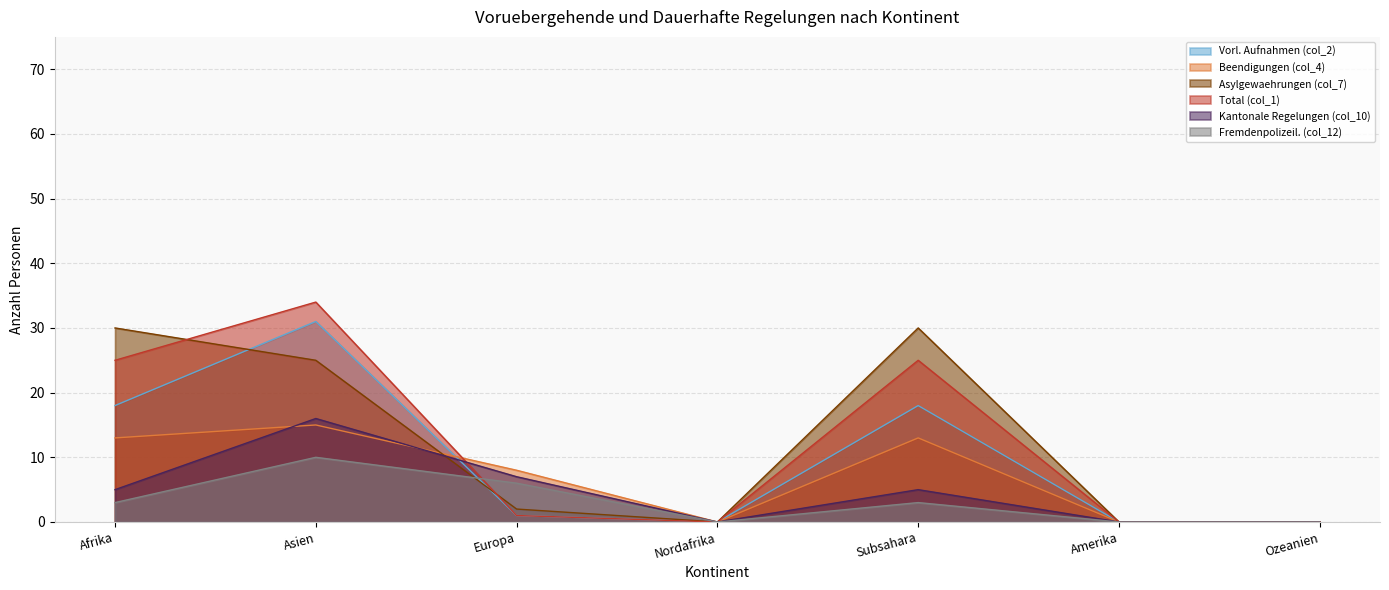

Reading left to right, list all the values displayed in this chart.

Vorl. Aufnahmen (col_2): Afrika=18	Asien=31	Europa=1	Nordafrika=0	Subsahara=18	Amerika=0	Ozeanien=0
Beendigungen (col_4): Afrika=13	Asien=15	Europa=8	Nordafrika=0	Subsahara=13	Amerika=0	Ozeanien=0
Asylgewaehrungen (col_7): Afrika=30	Asien=25	Europa=2	Nordafrika=0	Subsahara=30	Amerika=0	Ozeanien=0
Total (col_1): Afrika=25	Asien=34	Europa=1	Nordafrika=0	Subsahara=25	Amerika=0	Ozeanien=0
Kantonale Regelungen (col_10): Afrika=5	Asien=16	Europa=7	Nordafrika=0	Subsahara=5	Amerika=0	Ozeanien=0
Fremdenpolizeil. (col_12): Afrika=3	Asien=10	Europa=6	Nordafrika=0	Subsahara=3	Amerika=0	Ozeanien=0